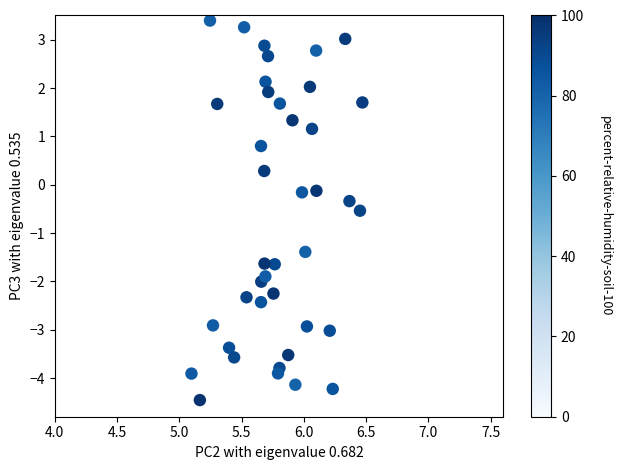

What is the range of X values (max minus min)?

1.4